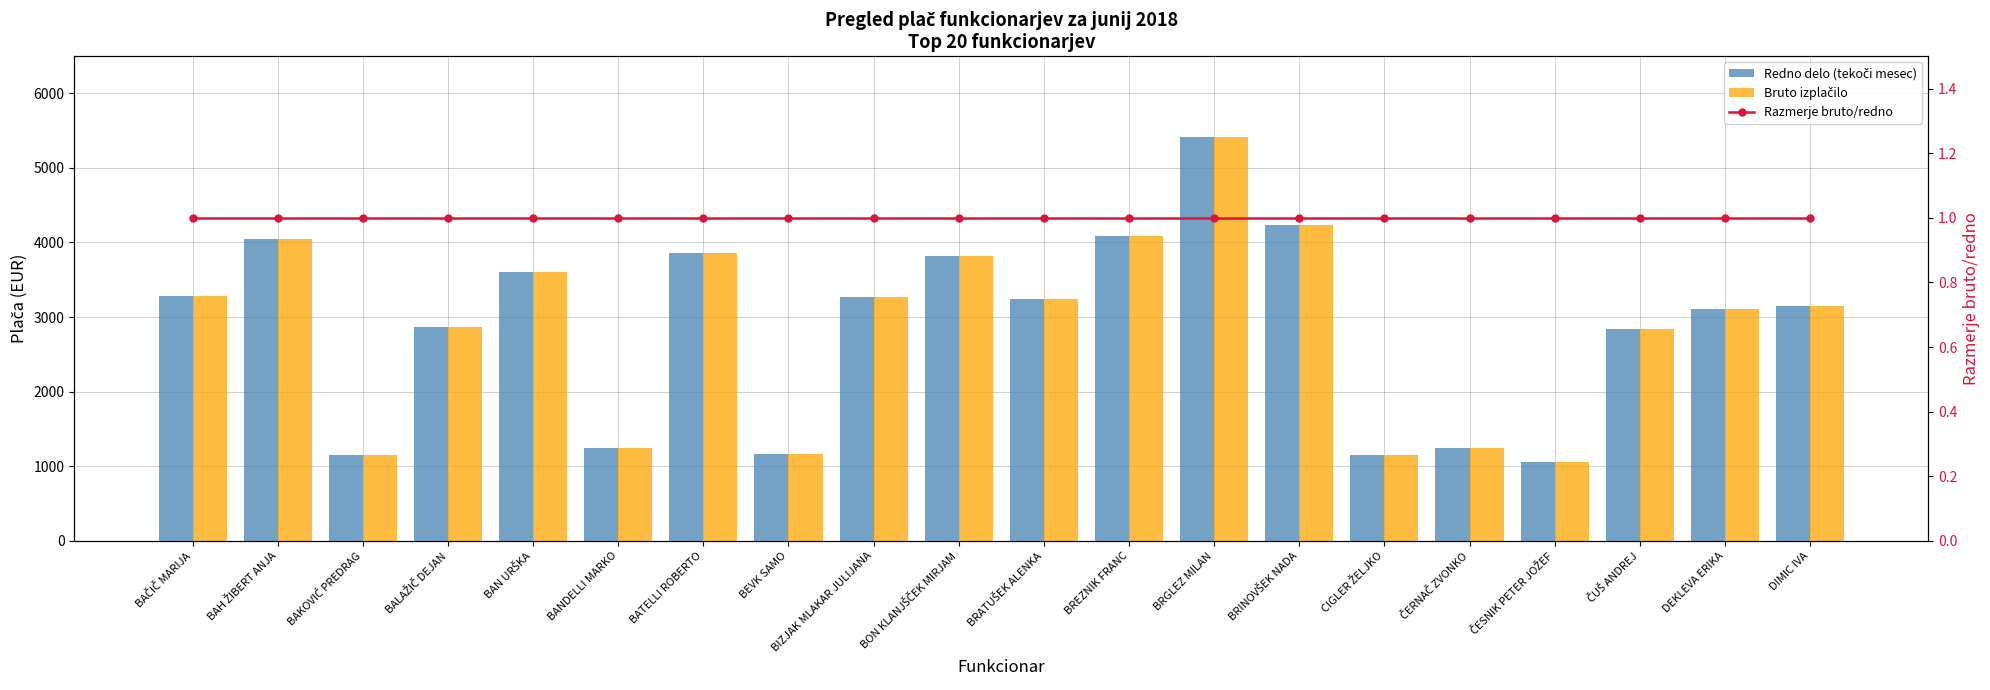

Read the Bruto izplačilo value at ČERNAČ ZVONKO.

1239.6